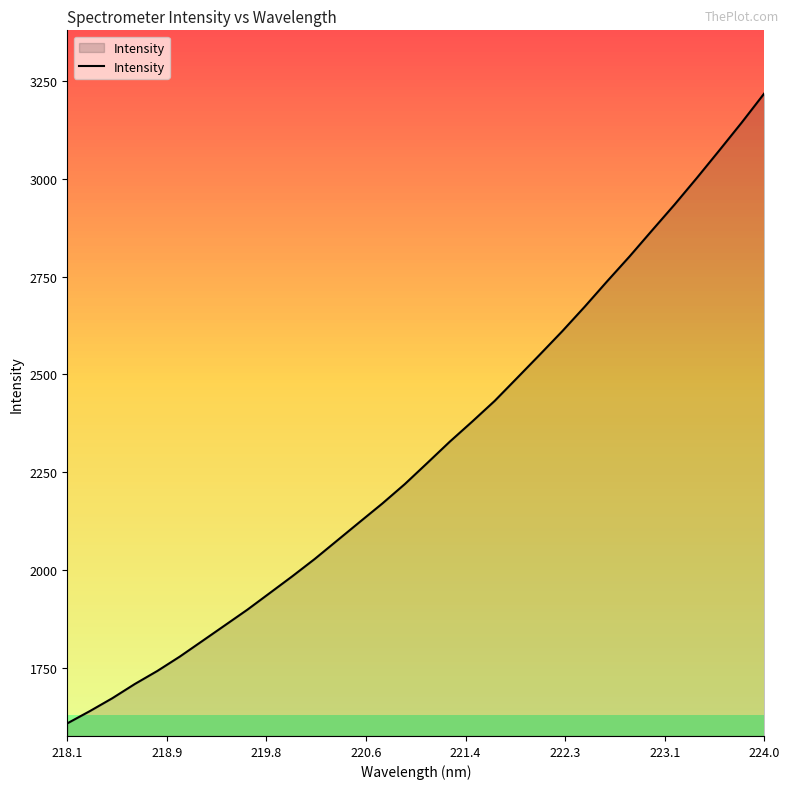

How many values exceed 2273?

16